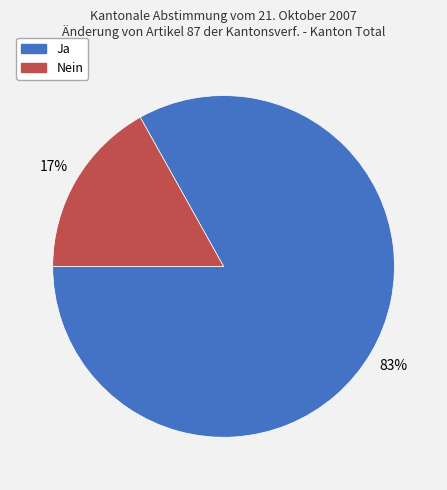

Is the sum of Ja and Nein greater than half?

Yes